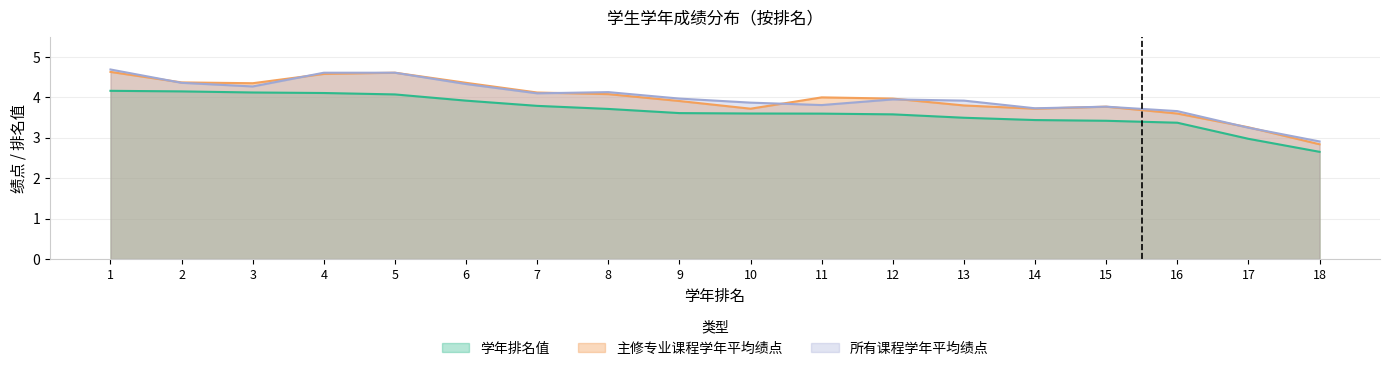

At which label does 主修专业课程学年平均绩点 first exceed 4?

1